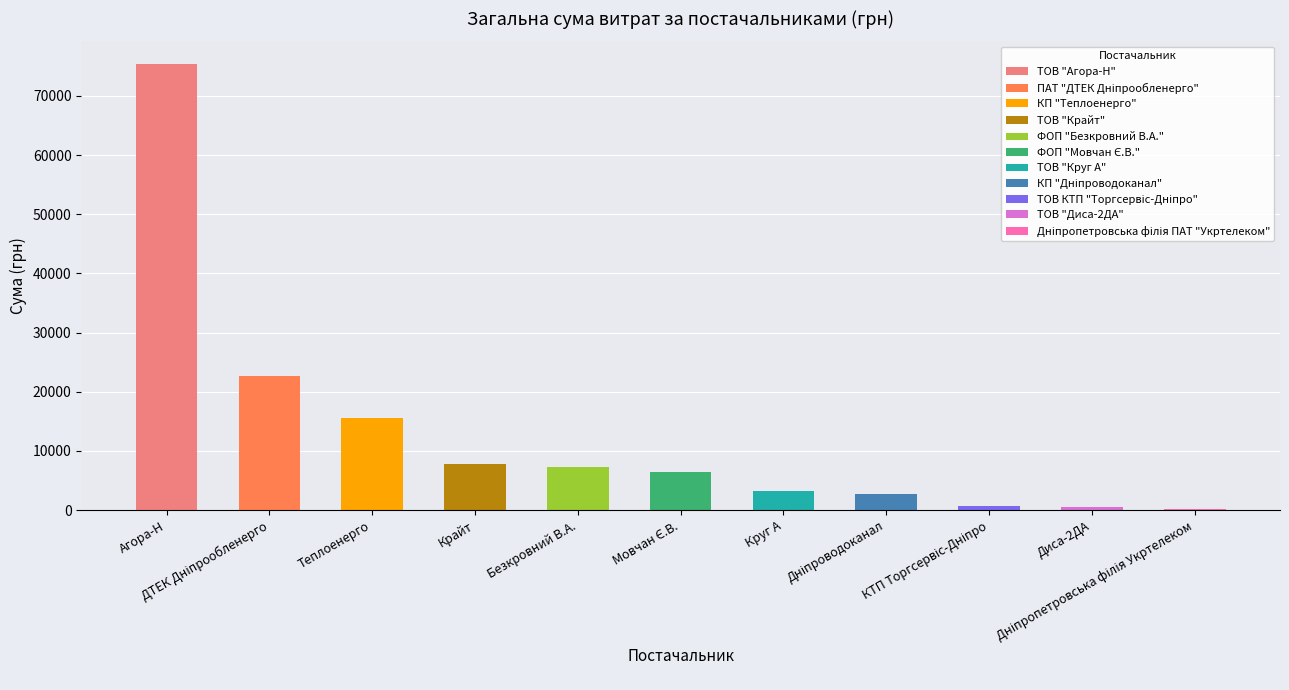

What is the sum of all values?

142519.9